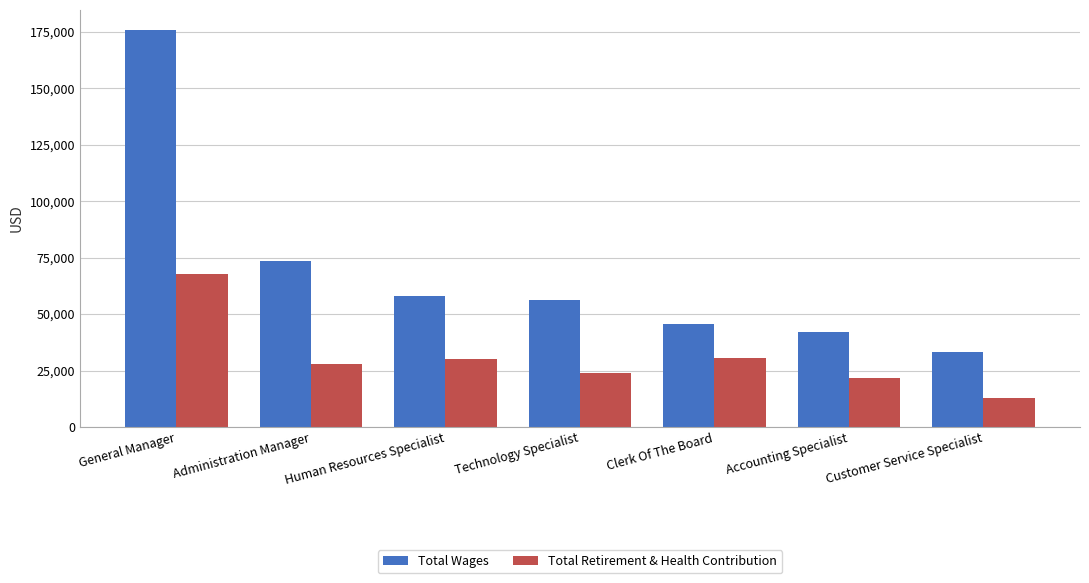

The Total Wages series shows 28369 at Administration Manager. True or false?

False